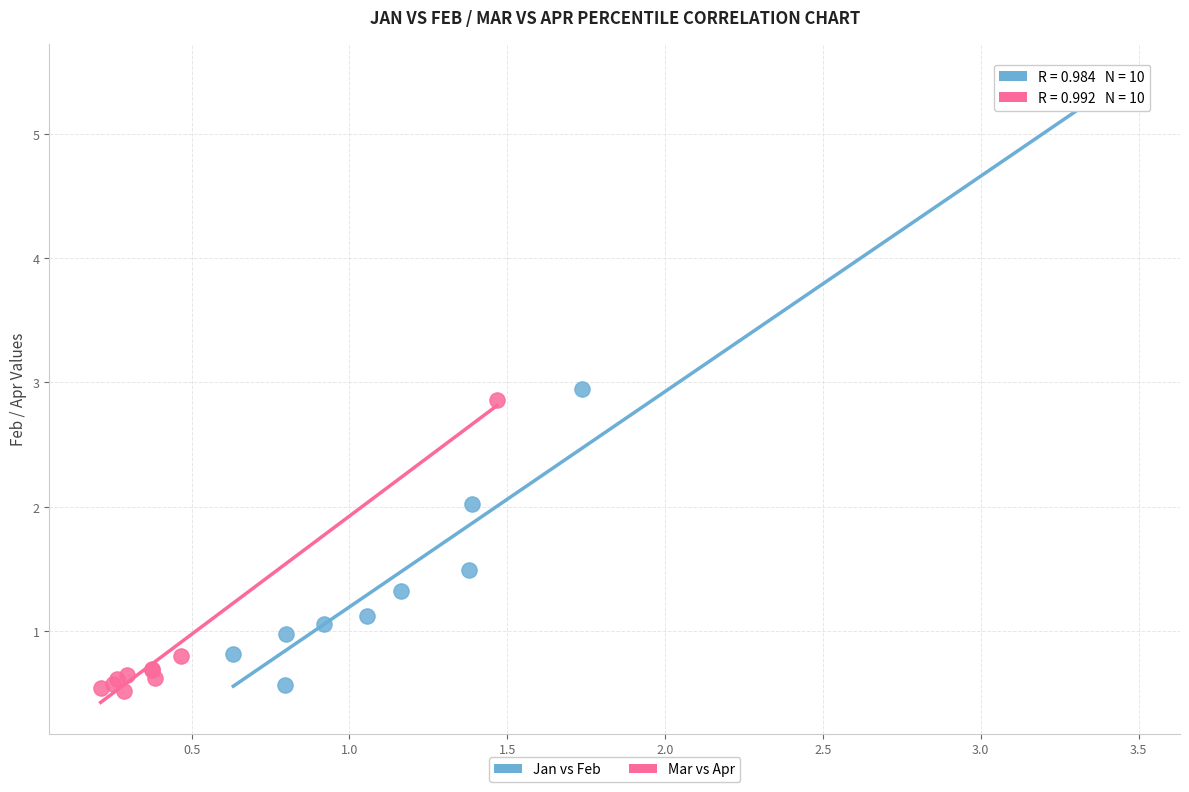

Which series has the widest spread of Y values?

Jan vs Feb